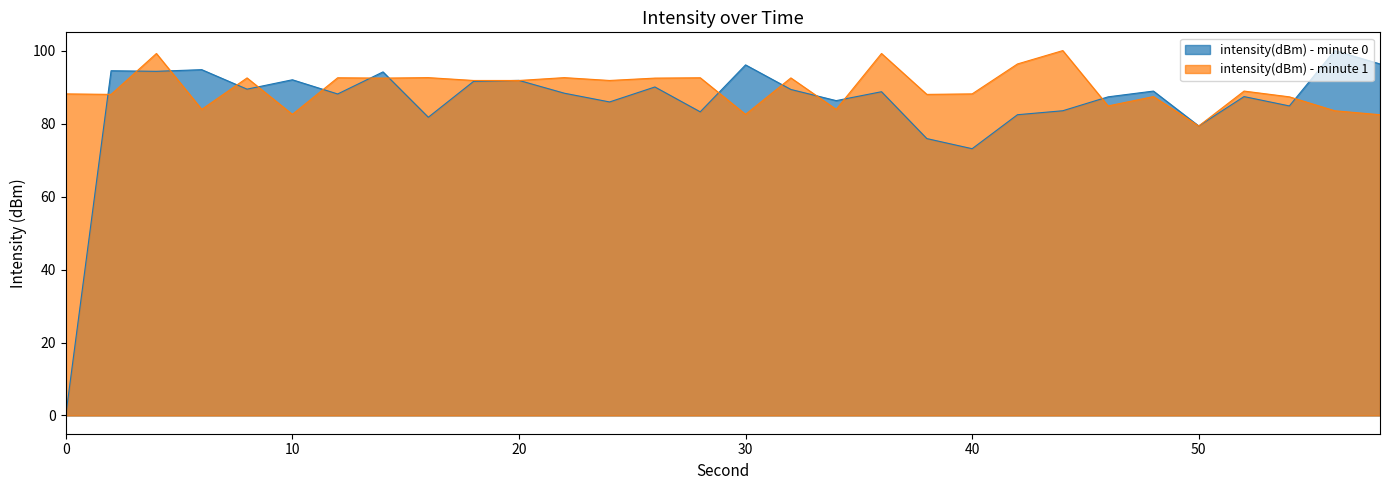

Which series has the largest total across all categories?

intensity(dBm) - minute 1